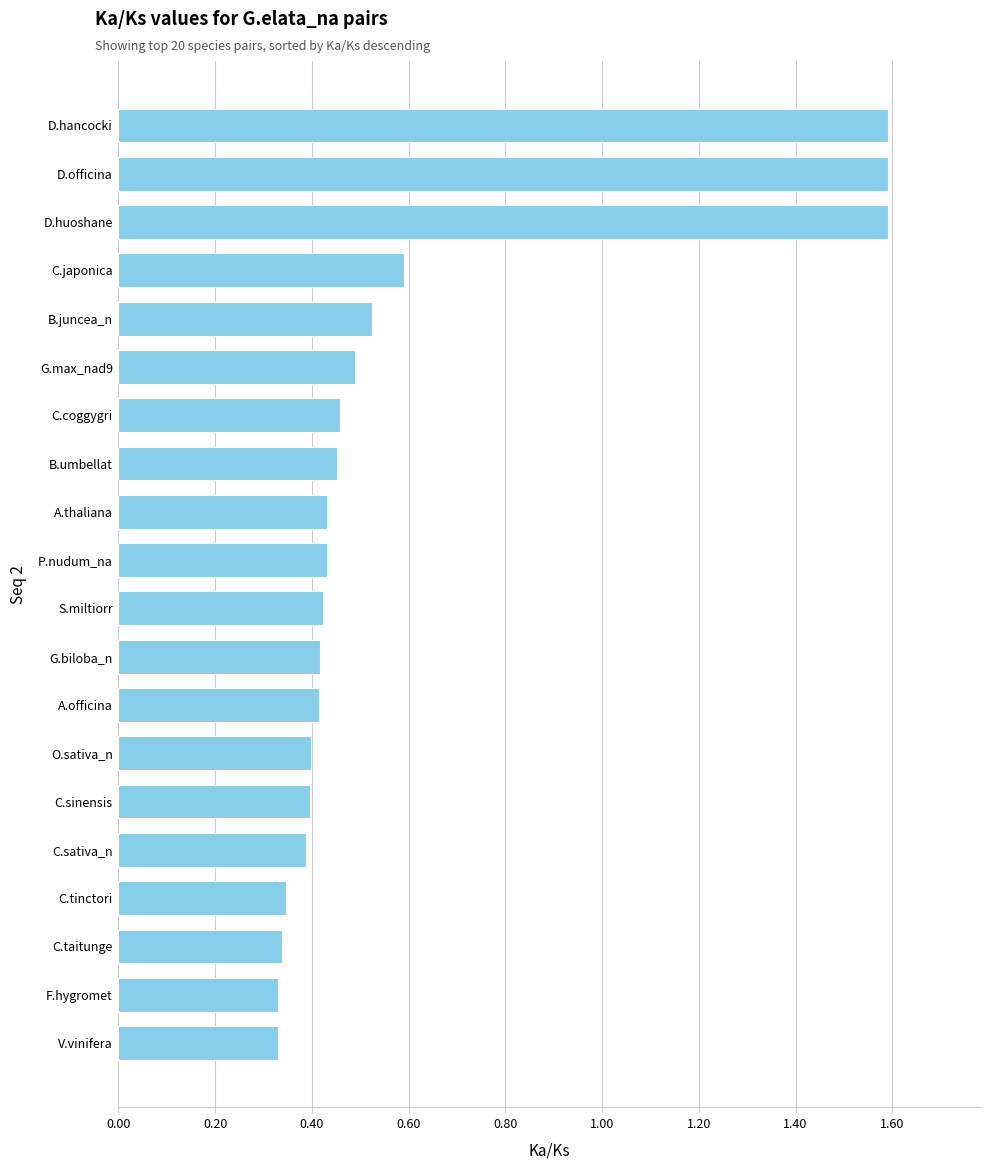

What is the average value?

0.6